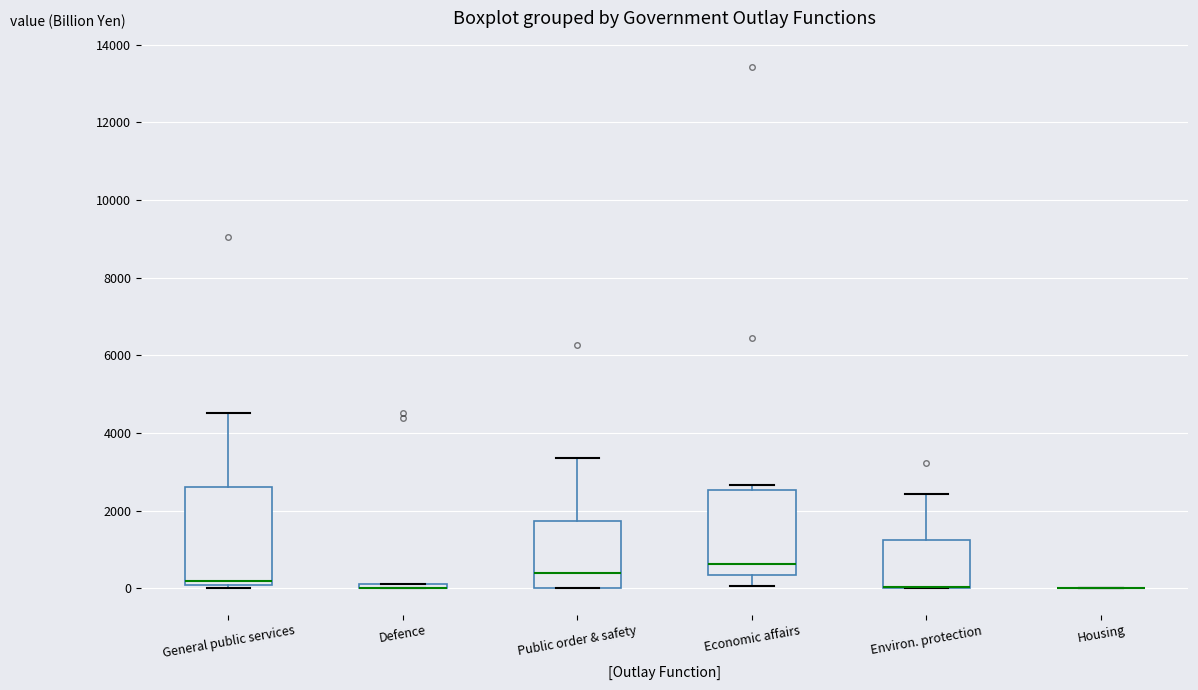

Comparing the boxes themselves (not the whiskers), which one is the tallest?

General public services